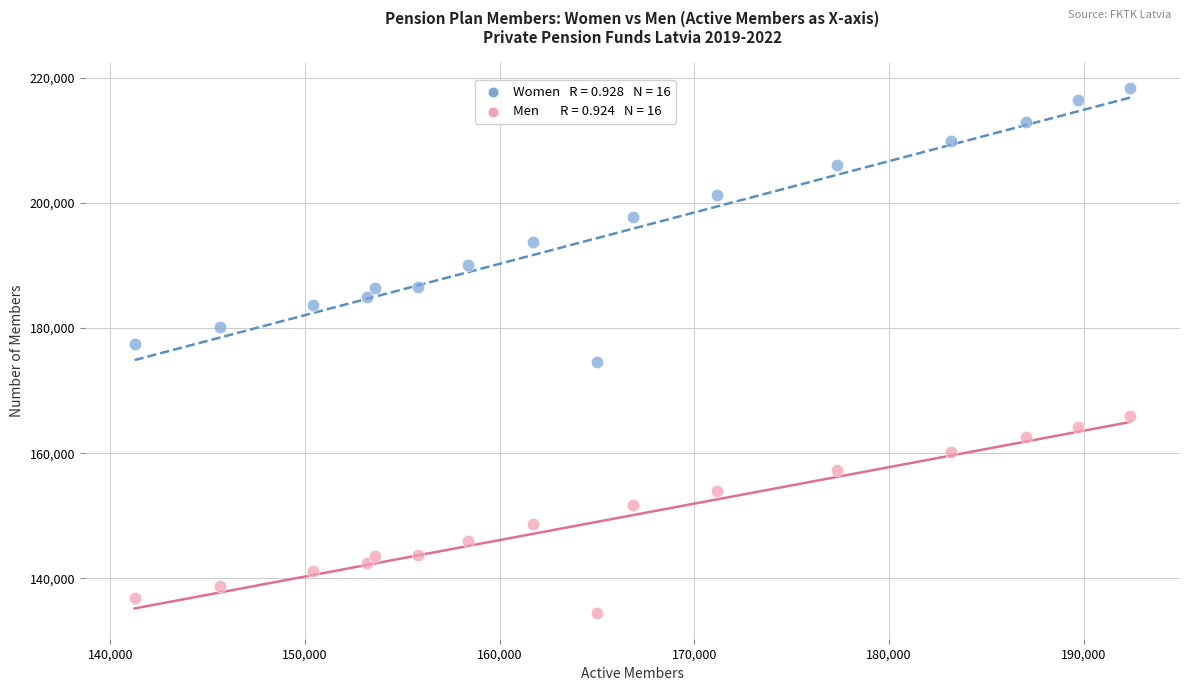

Across all data points, what is the range of X values (max minus min)?

51148